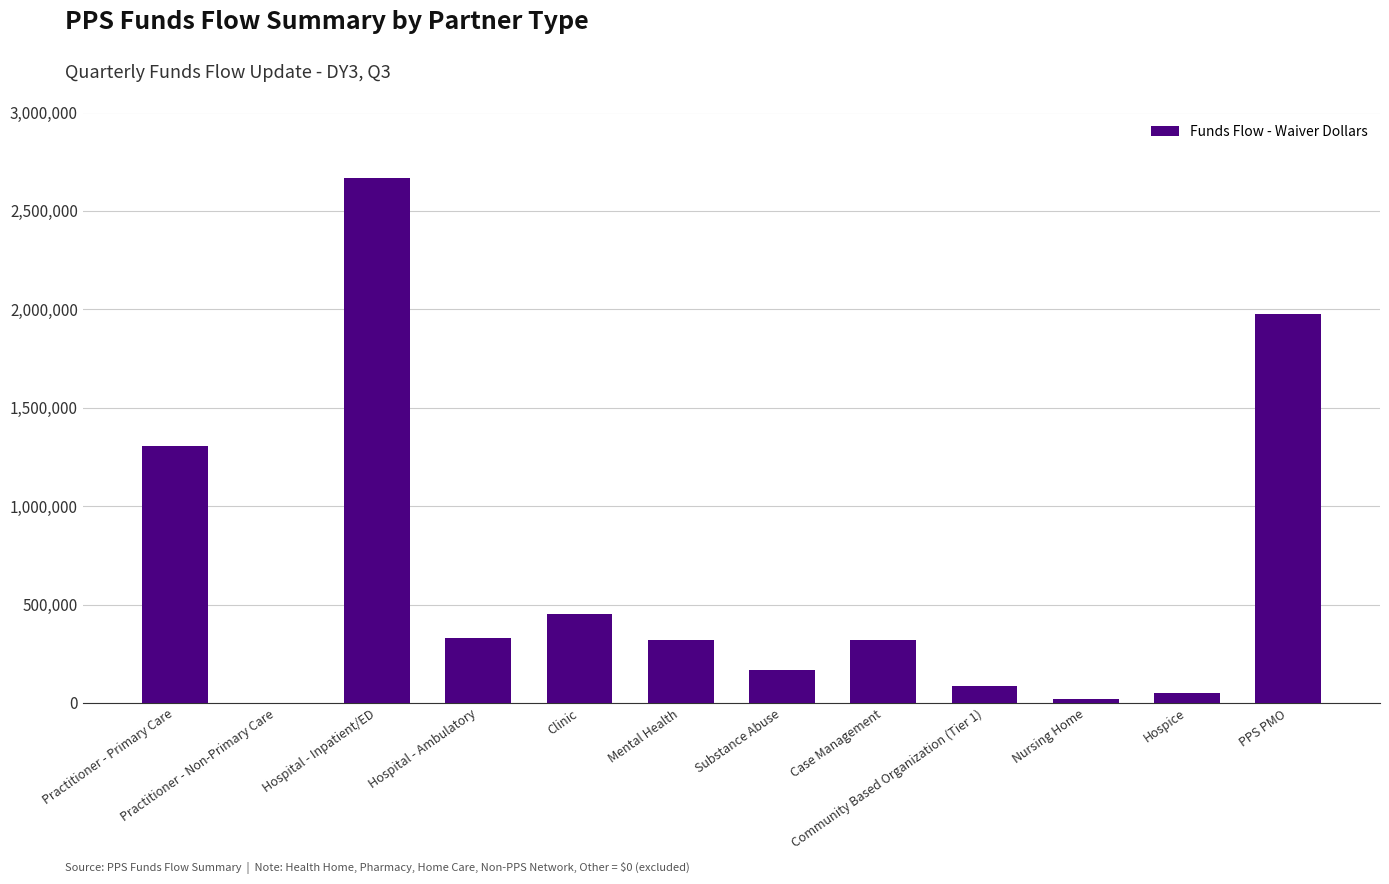

What is the ratio of the value at Community Based Organization (Tier 1) to the value at Practitioner - Primary Care?

0.1